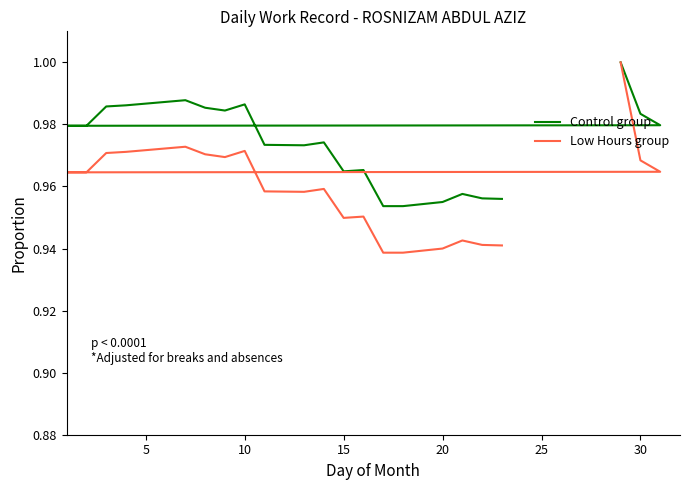

How many interior local valleys does the Control group series have?

3